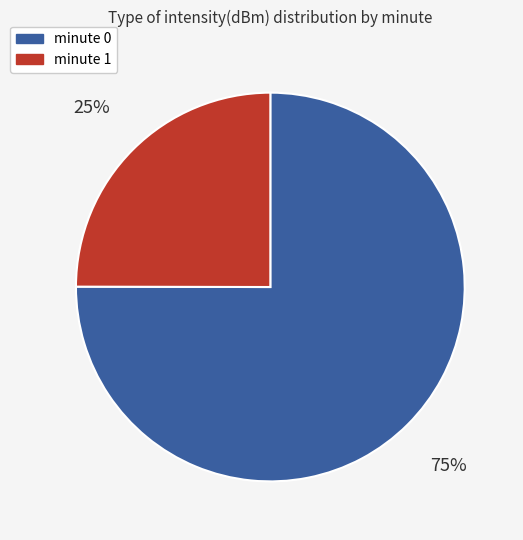

How many slices are in this pie chart?

2